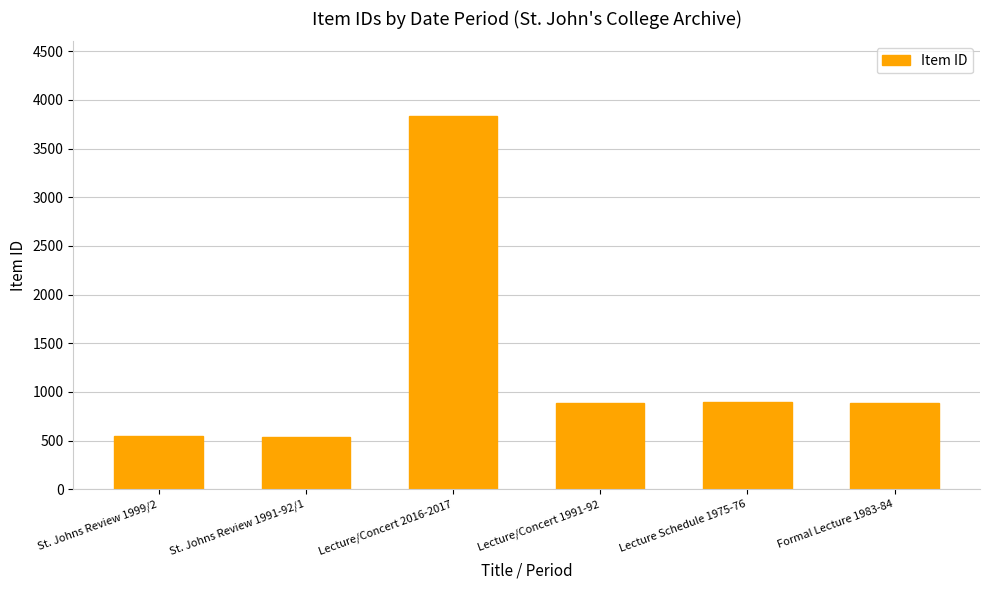

How many data points are less than 890?

3